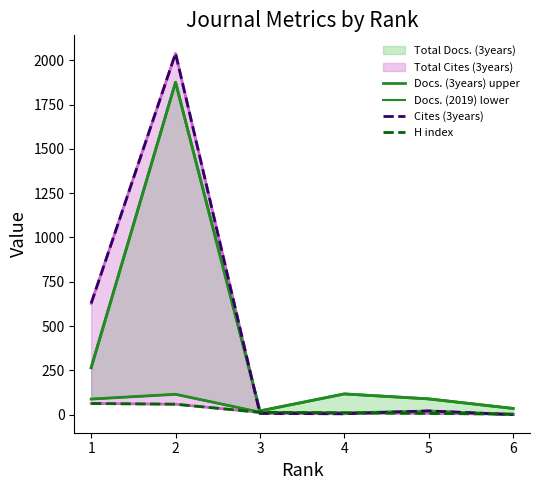

Reading left to right, what are all the values shown in this chart?

Docs. (3years) upper: 1=265	2=1876	3=21	4=117	5=89	6=35
Docs. (2019) lower: 1=88	2=115	3=14	4=10	5=20	6=1
Cites (3years): 1=628	2=2039	3=7	4=5	5=21	6=0
H index: 1=63	2=59	3=13	4=10	5=7	6=3